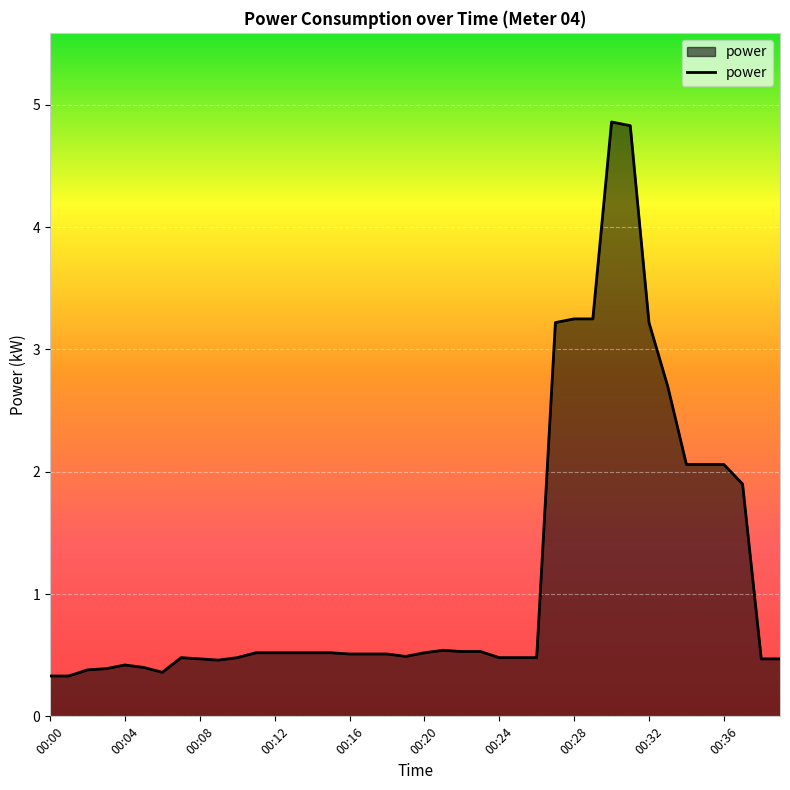

How many lines are shown in the chart?

1